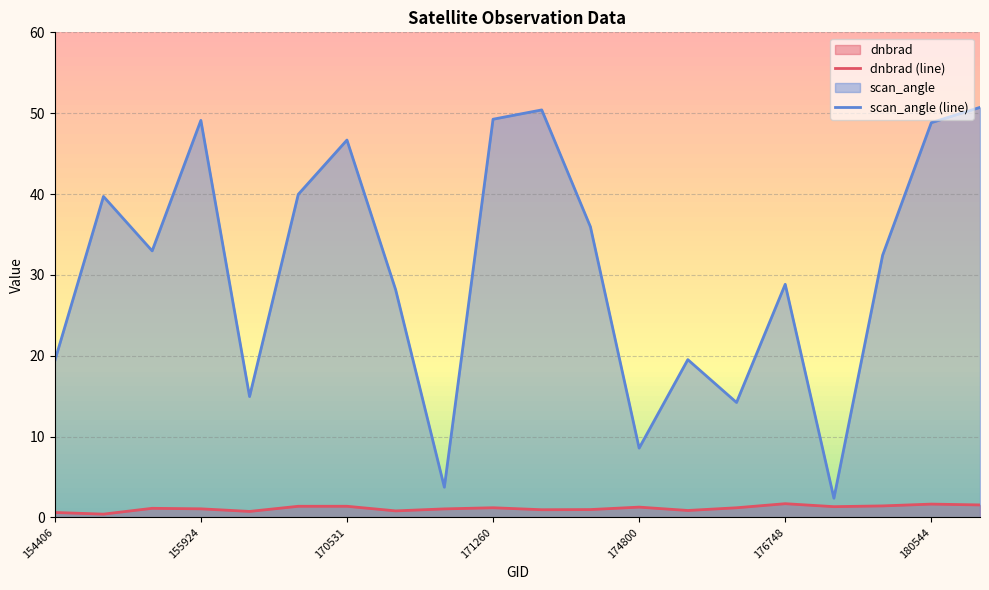

What is the difference between the maximum and minimum values in the dnbrad (line) series?

1.3